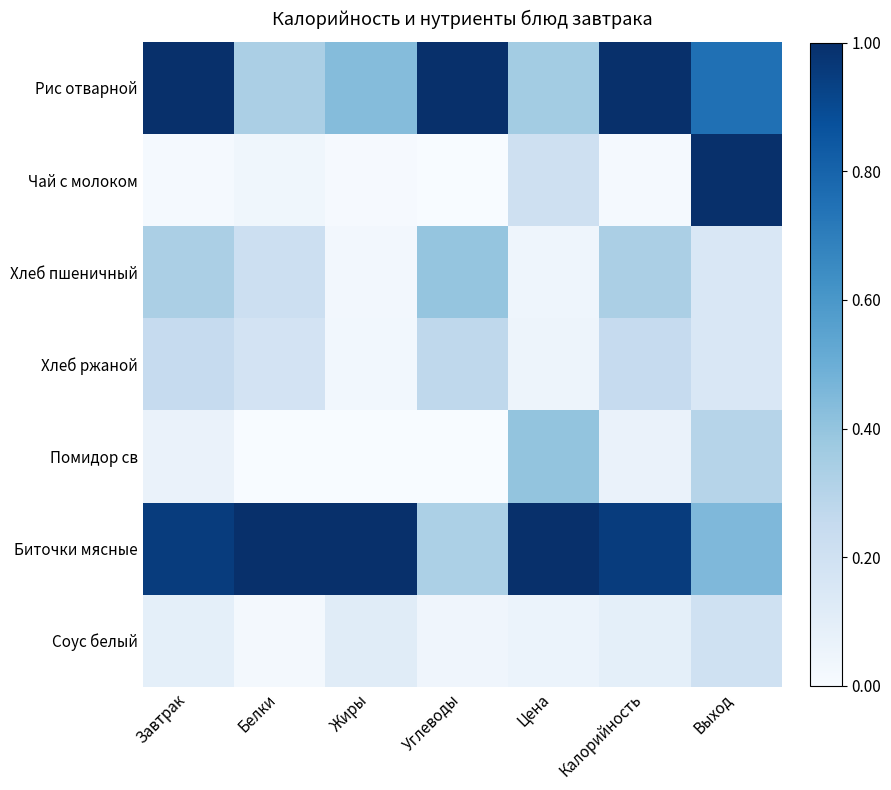

Which series changed the most between Завтрак and Белки?

Рис отварной